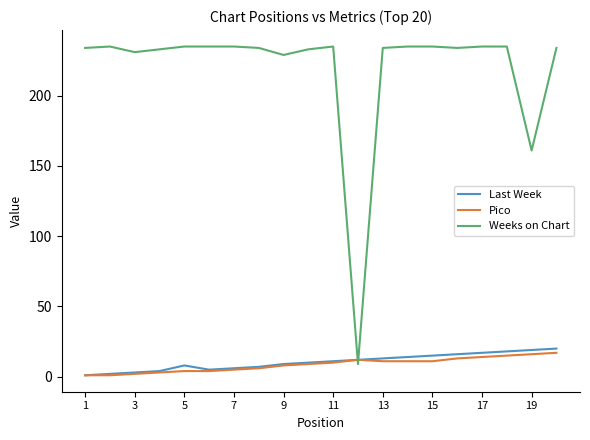

What is the highest value of the Weeks on Chart series?

235